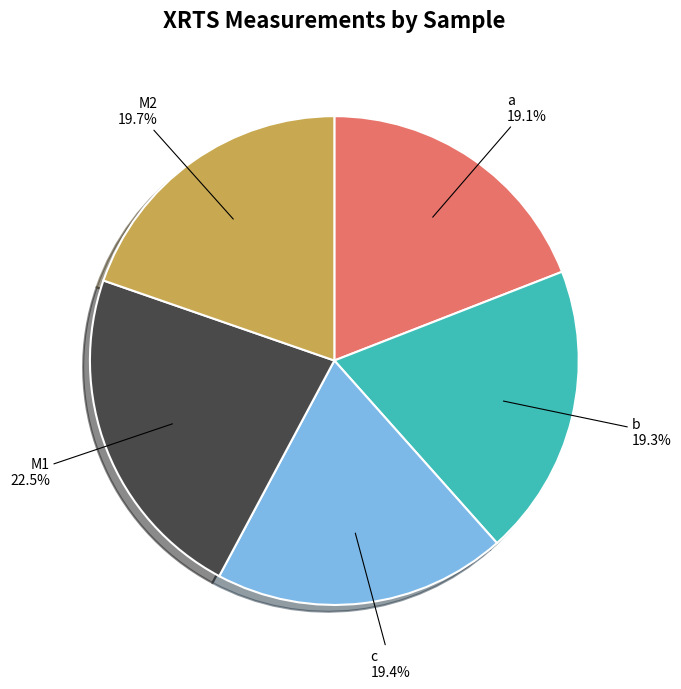

How many slices are in this pie chart?

5